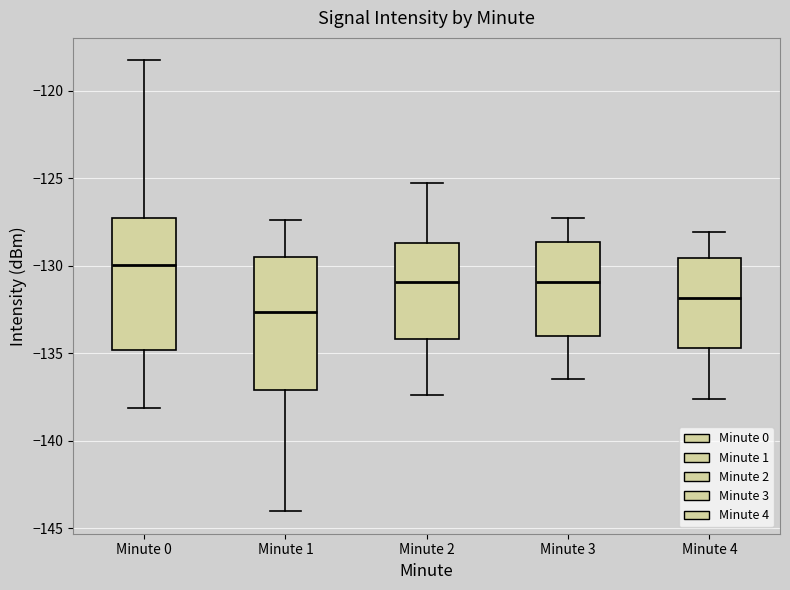

Where is the upper edge of the box for Minute 3 on the y-axis? The values are not printed on the chart, so give them approximately, as read against the axis.

-128.5